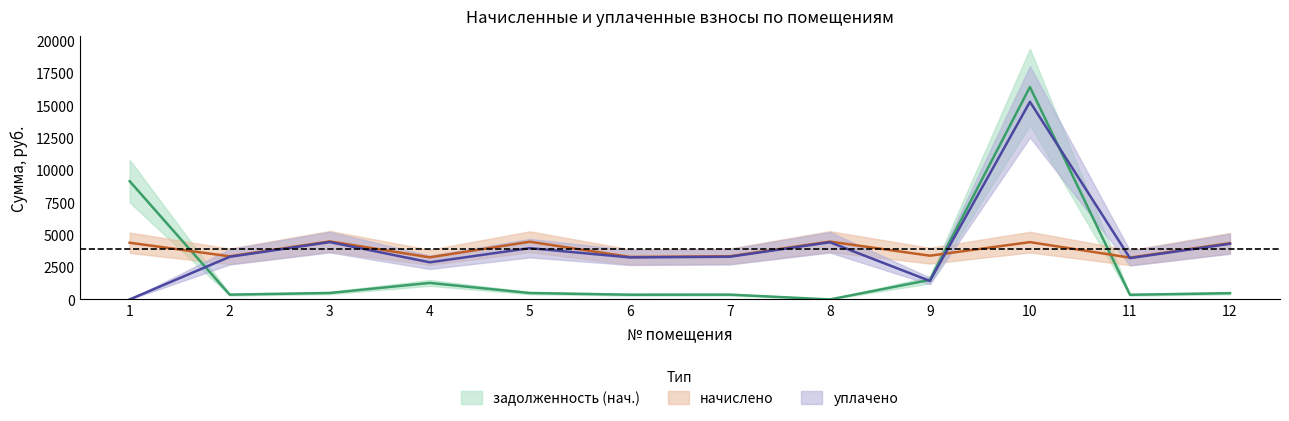

How many data points in начислено are above 4351?

6